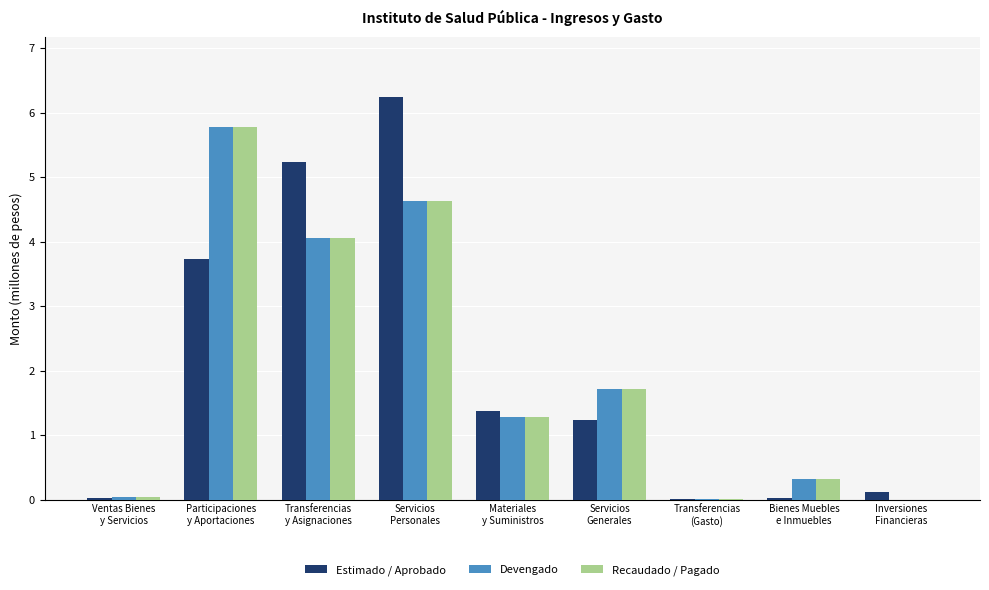

What is the greatest value displayed?

6.2